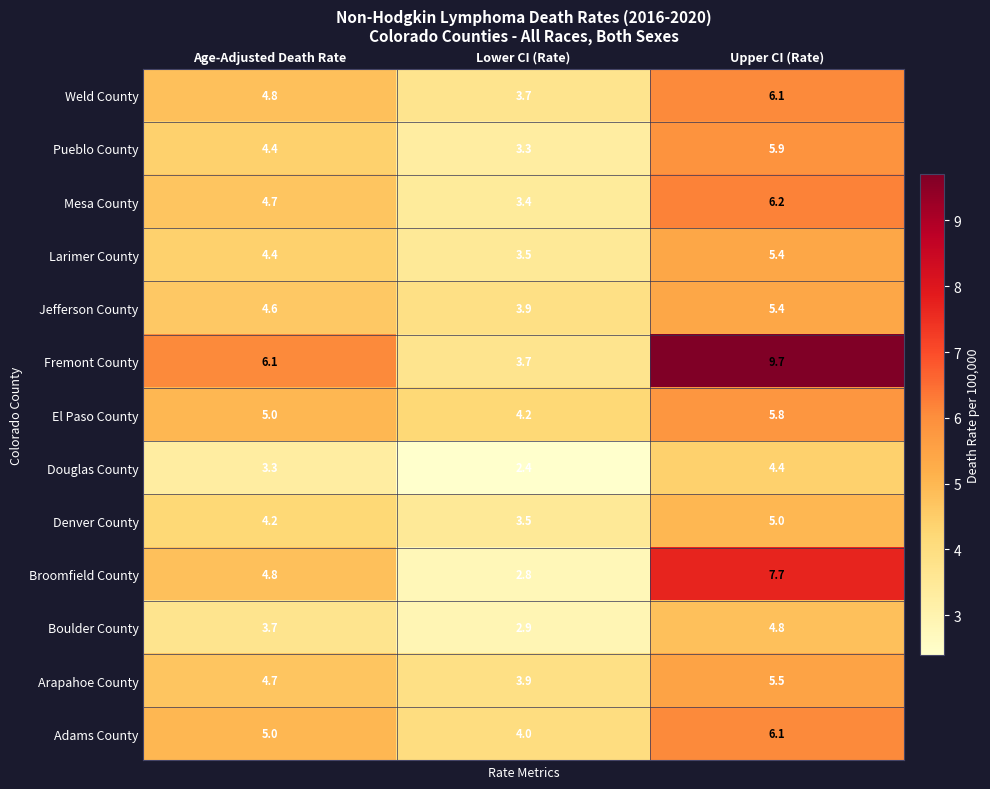

Count the number of categories in the chart.

3